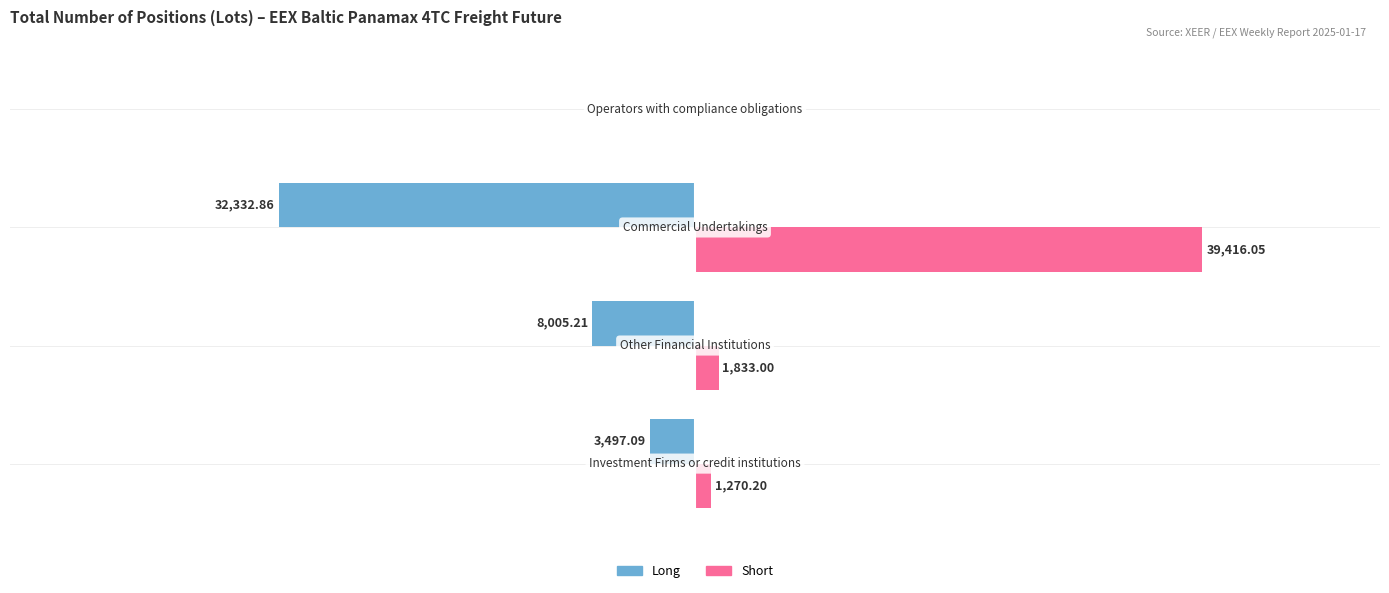

Which series has the largest total across all categories?

Short